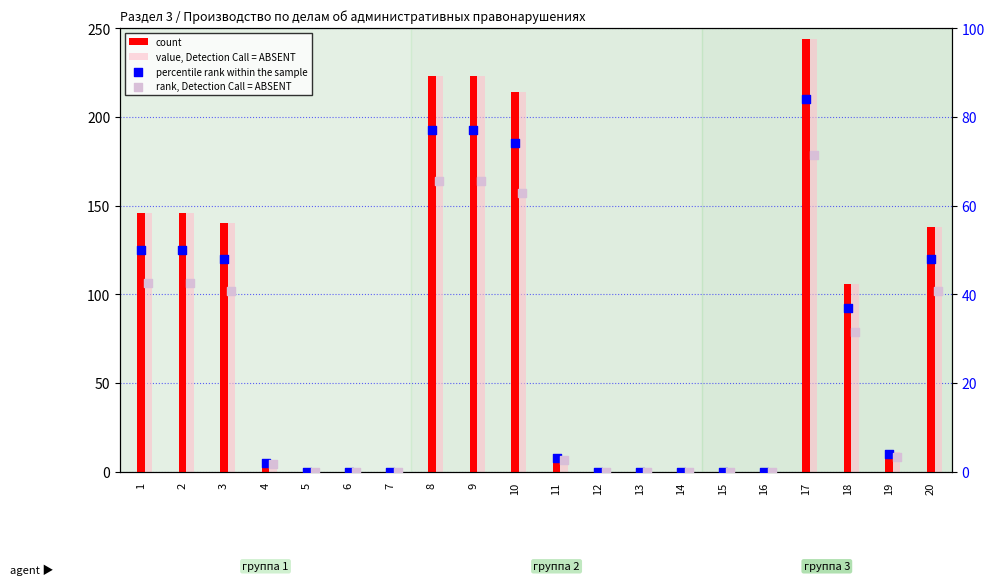

Which series has the largest total across all categories?

count